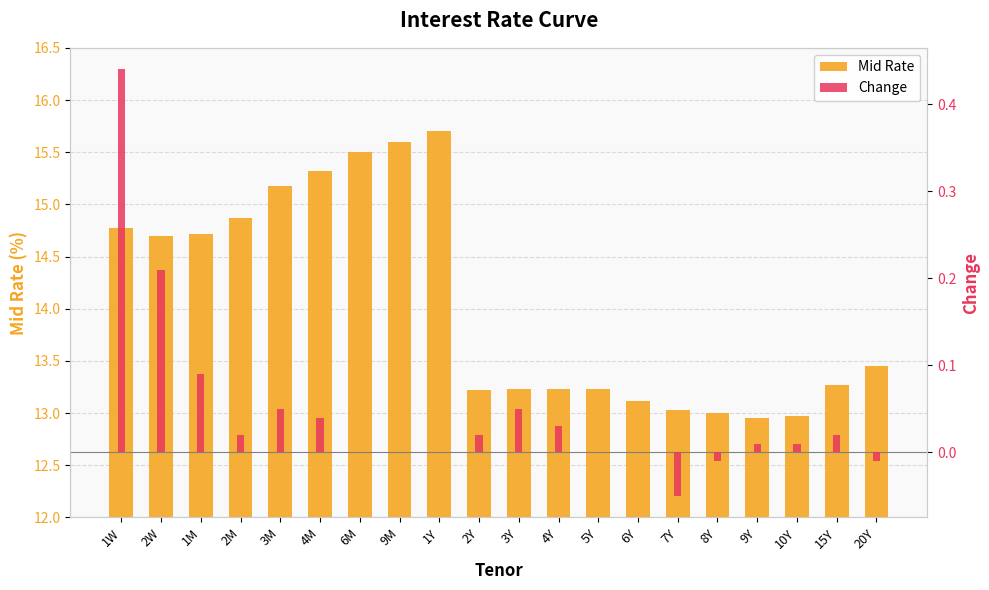

How many series are shown in this chart?

2